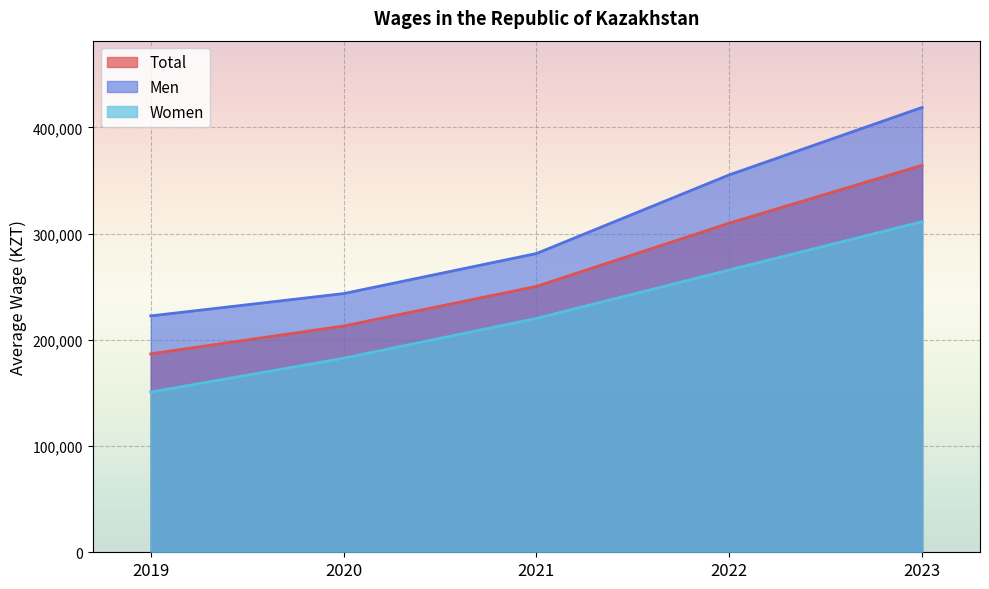

Does the chart display data point markers on the line(s)?

No